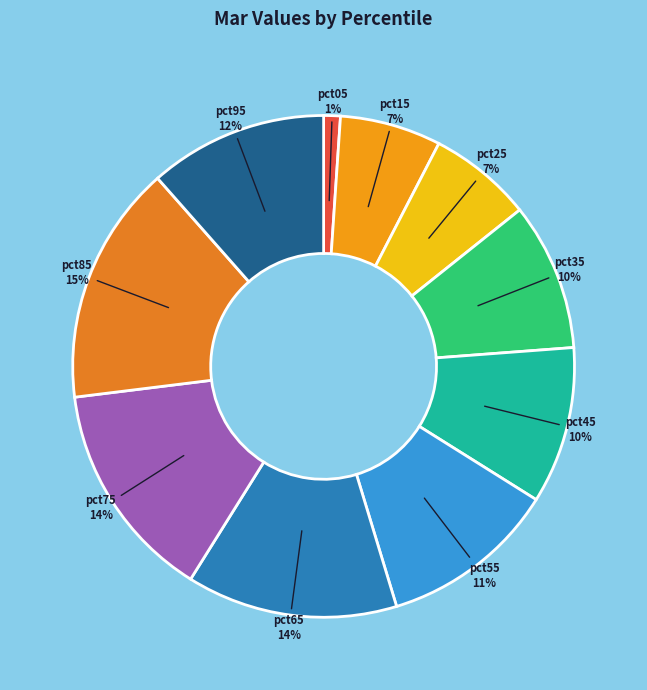

How many segments does this pie chart have?

10